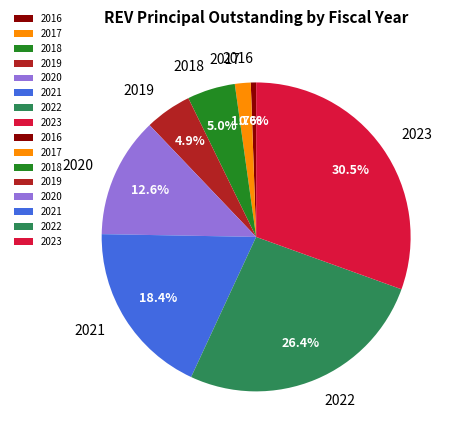

Between 2021 and 2016, which is larger?

2021